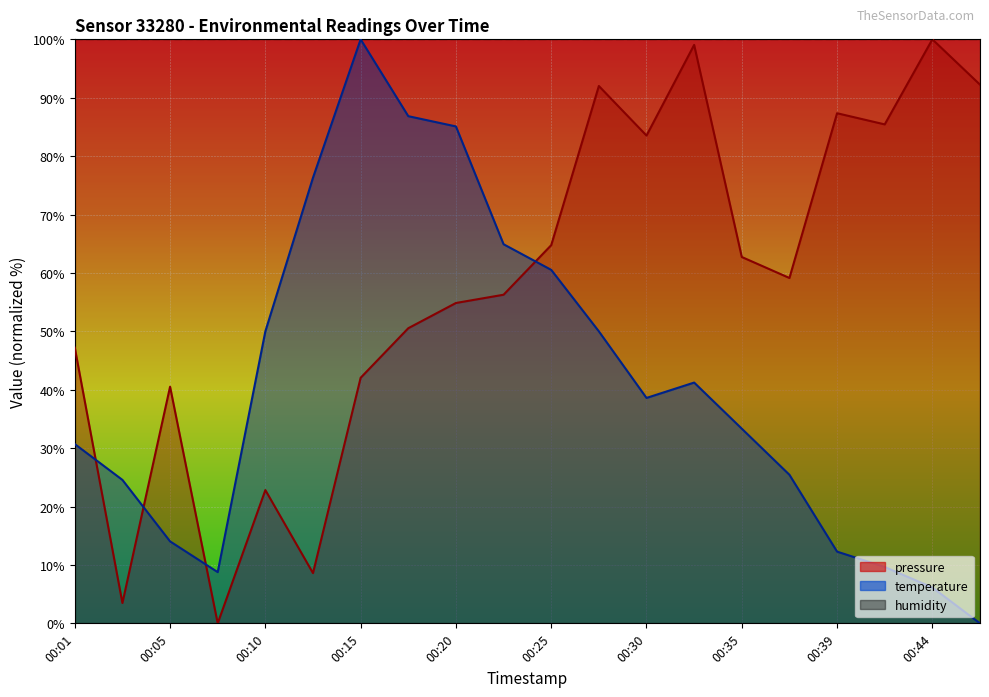

At which category does temperature reach its first local peak?

00:15